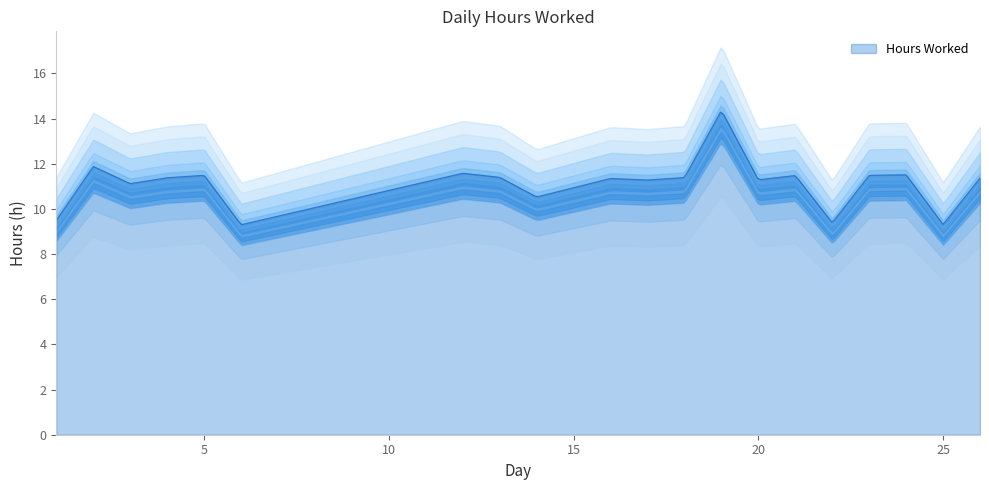

What is the difference between the maximum and minimum values?

5.1